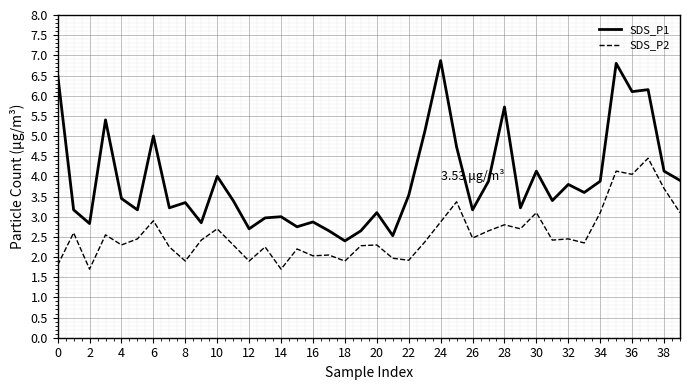

True or false: SDS_P1 has more than 2 points higher than both neighbors.

True